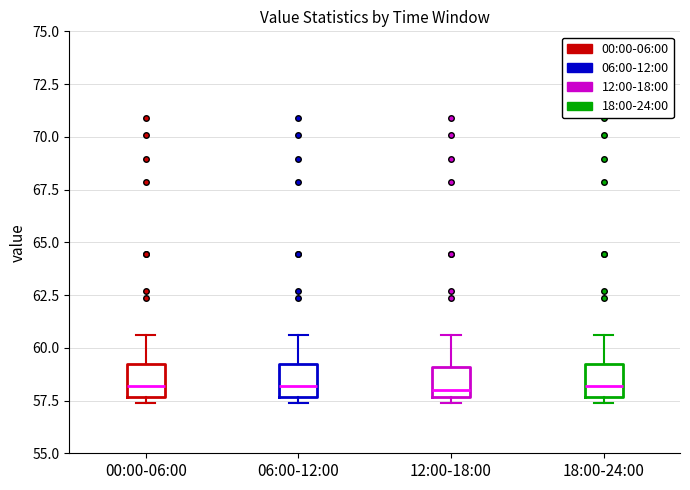

Where does the upper whisker of the box for 12:00-18:00 end on the y-axis? The values are not printed on the chart, so give them approximately, as read against the axis.

60.5